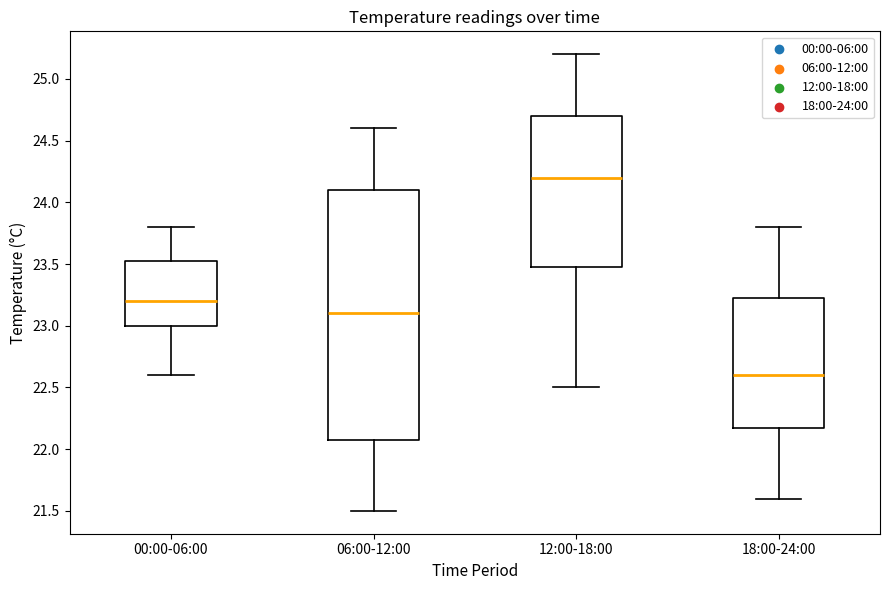

Where does the upper whisker of the box for 06:00-12:00 end on the y-axis? The values are not printed on the chart, so give them approximately, as read against the axis.

24.60